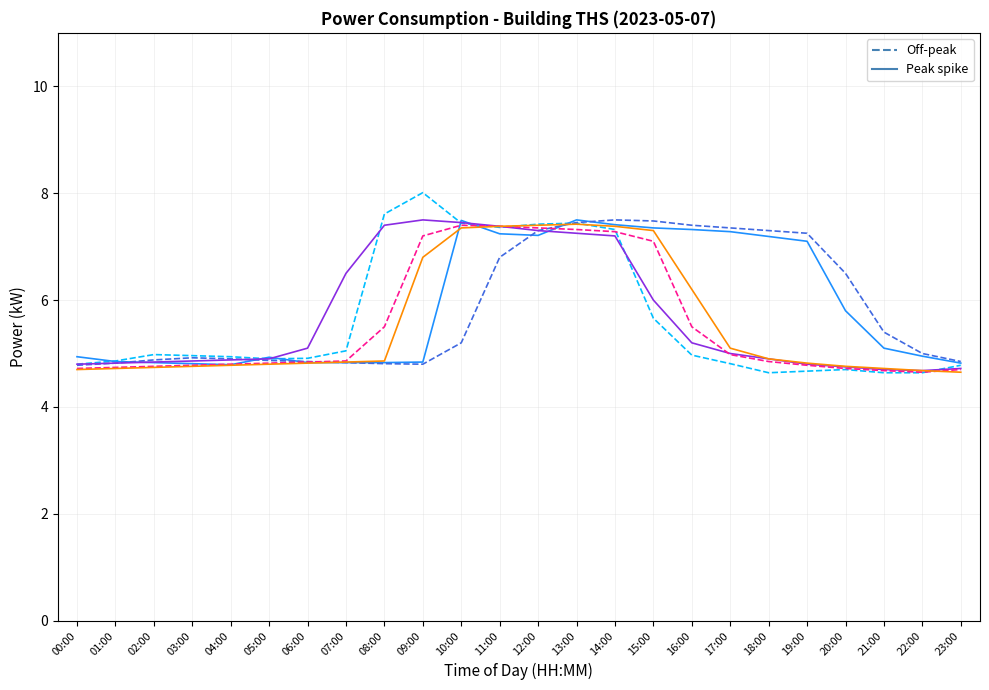

What is the label of the 12th point from the left?

11:00